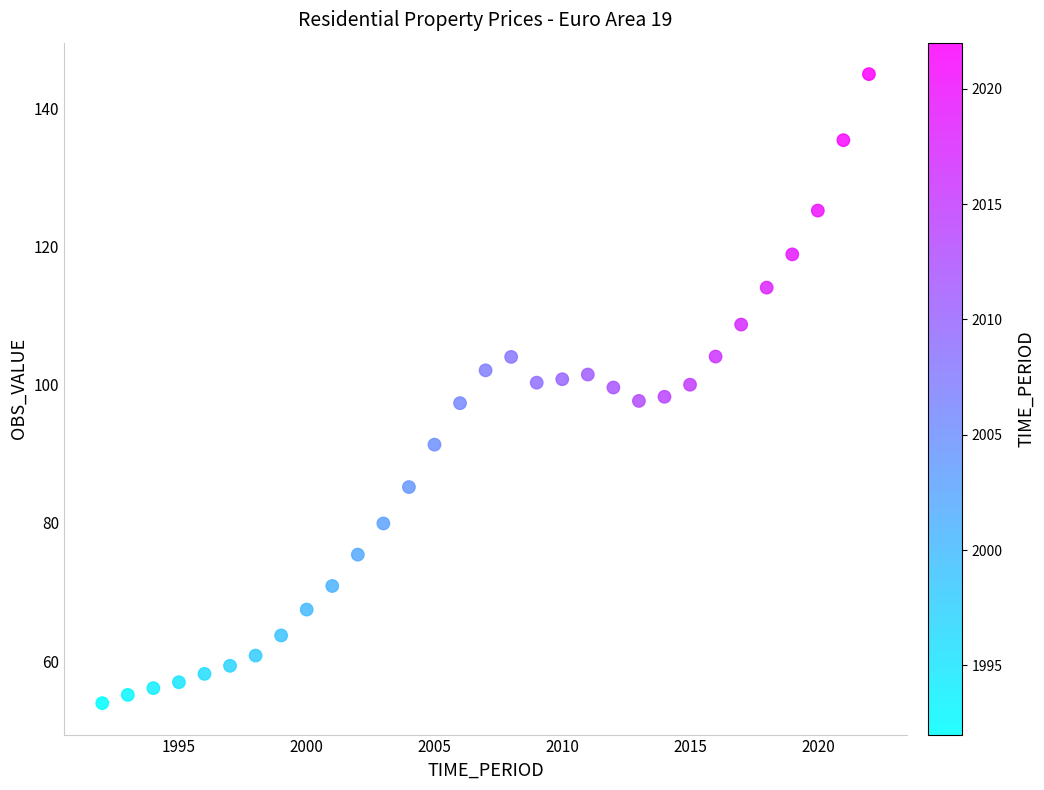

What is the range of Y values (max minus min)?

91.0